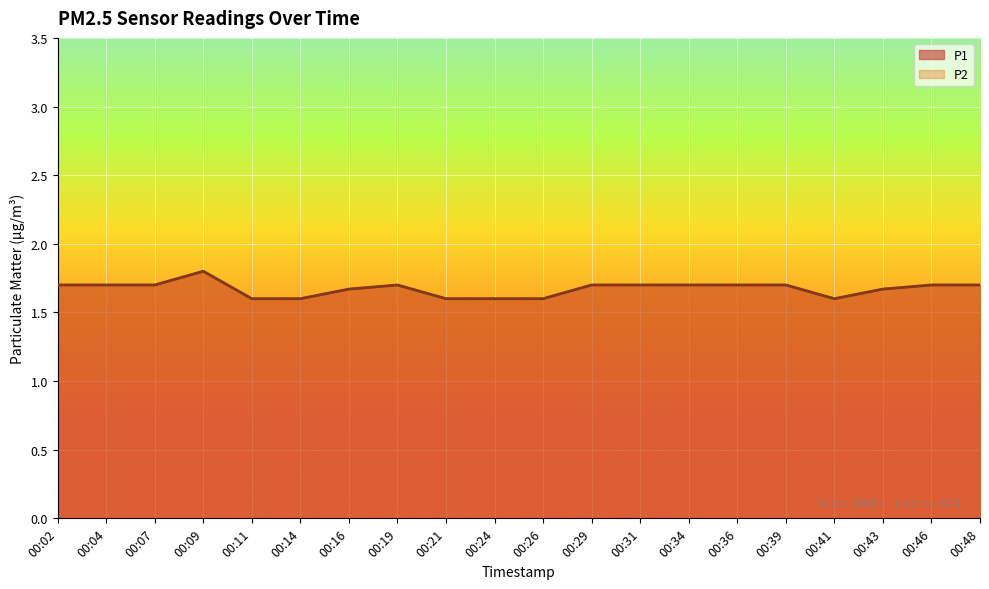

Which series has the widest spread of values?

P1